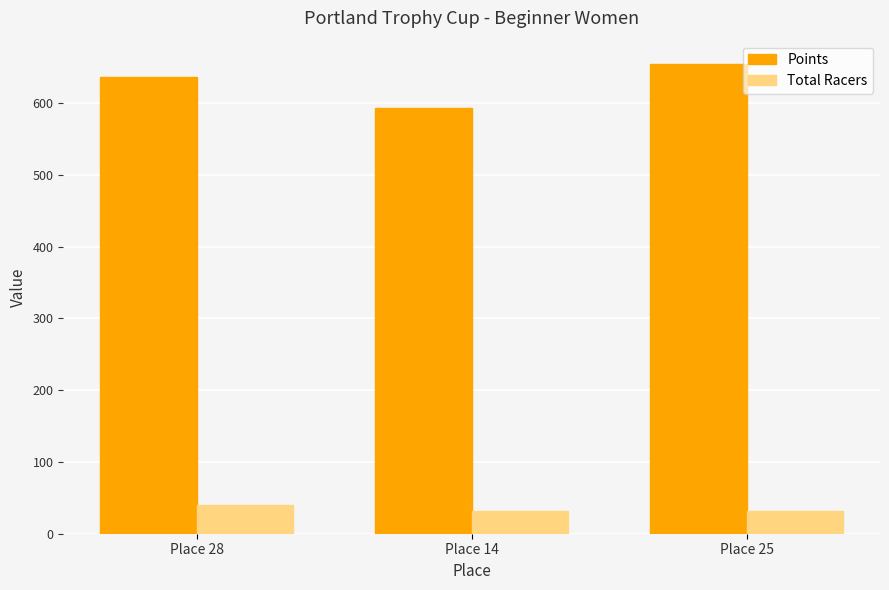

The value of Total Racers at Place 28 is 40.0. True or false?

True